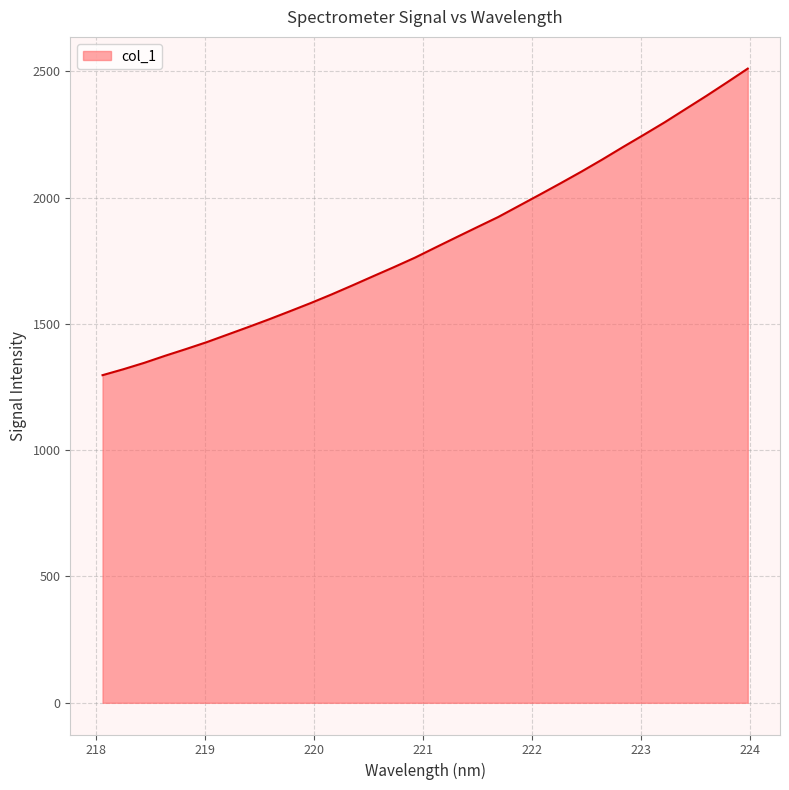

What is the smallest value displayed?

1296.8